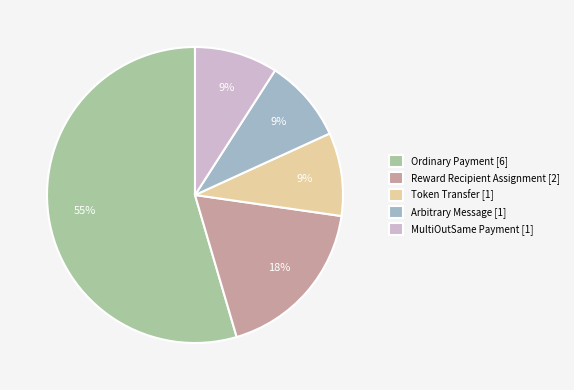

What percentage is the Token Transfer slice, to the nearest percent?

9%